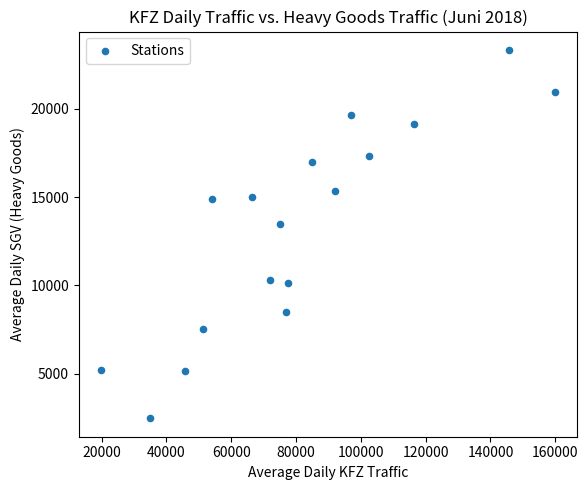

What is the range of X values (max minus min)?

139864